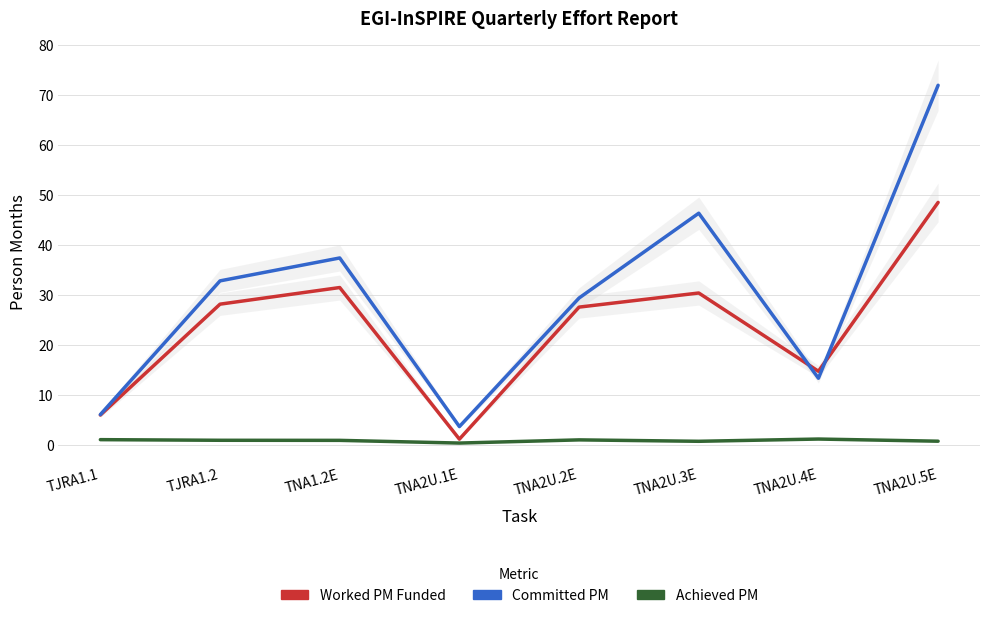

Does the chart have visible grid lines?

Yes